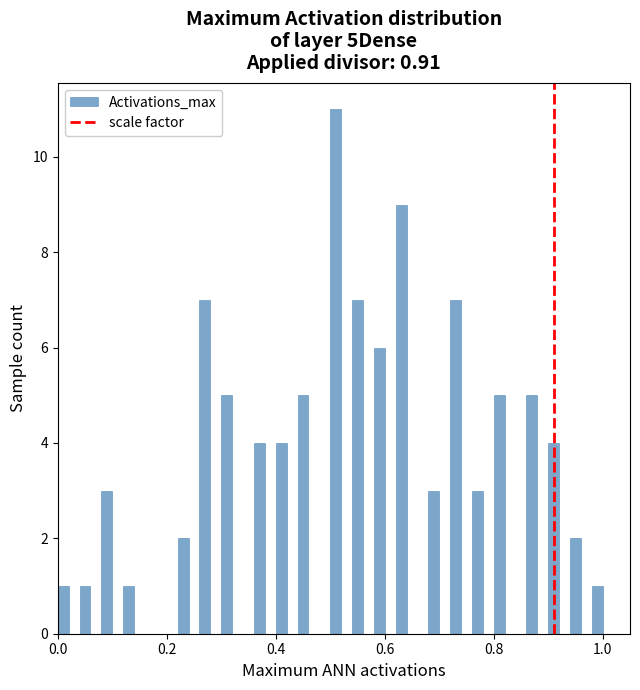

Read against the x-axis, roughly where is the centre of the tallest bar?

0.52